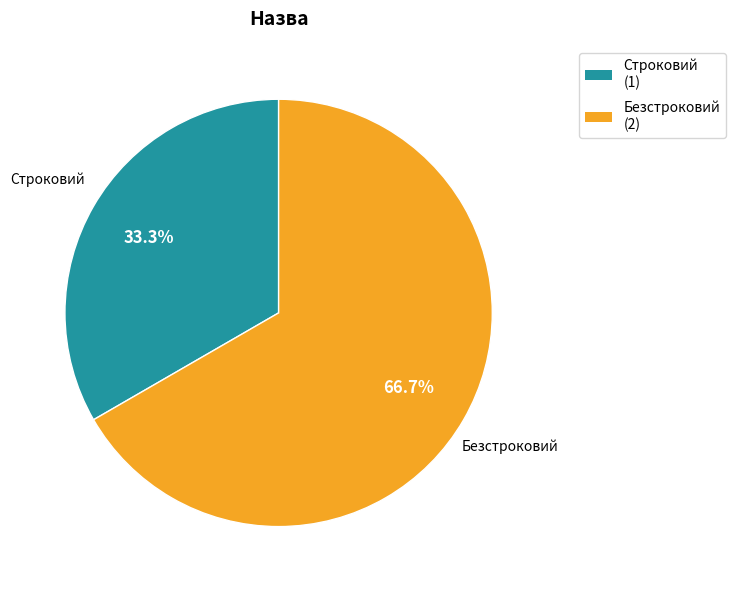

Which category accounts for the majority?

Безстроковий